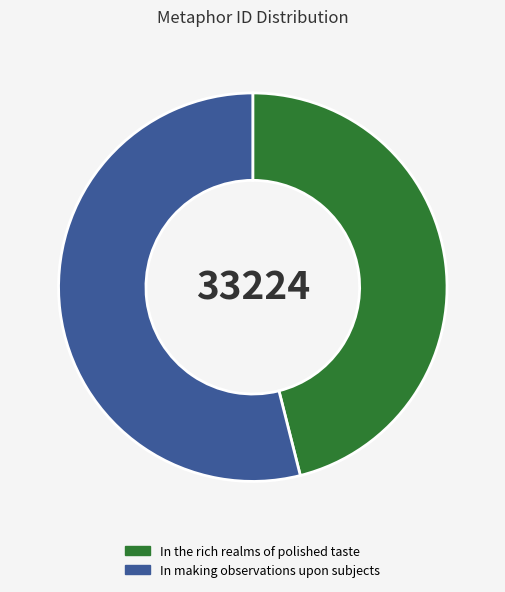

Which slice is the largest?

In making observations upon subjects